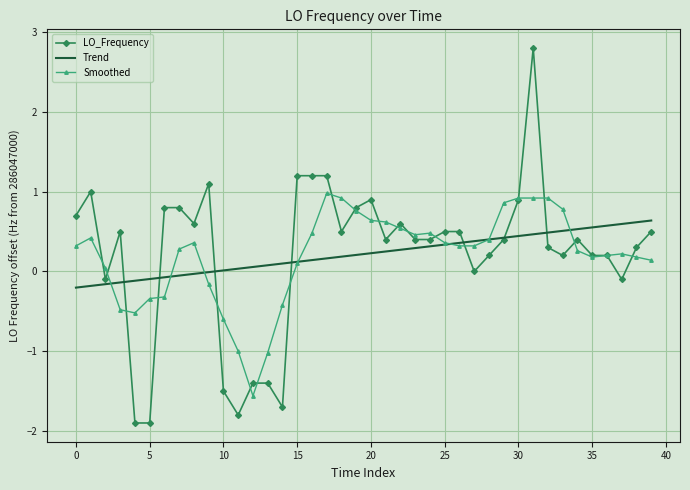

Rank the series by their maximum value, from highest to lowest.

LO_Frequency, Smoothed, Trend